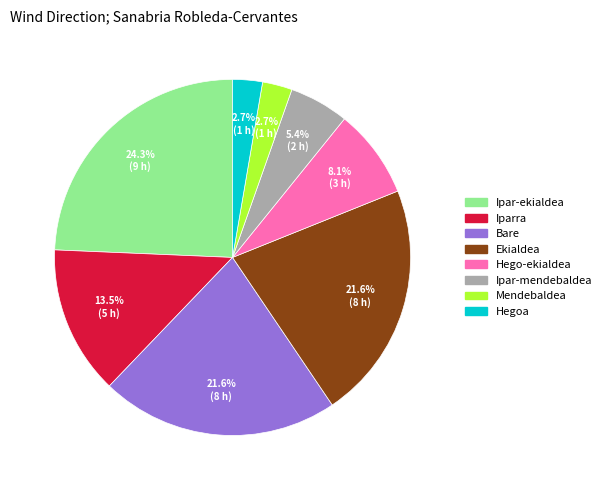

Which category has the biggest portion of the pie?

Ipar-ekialdea